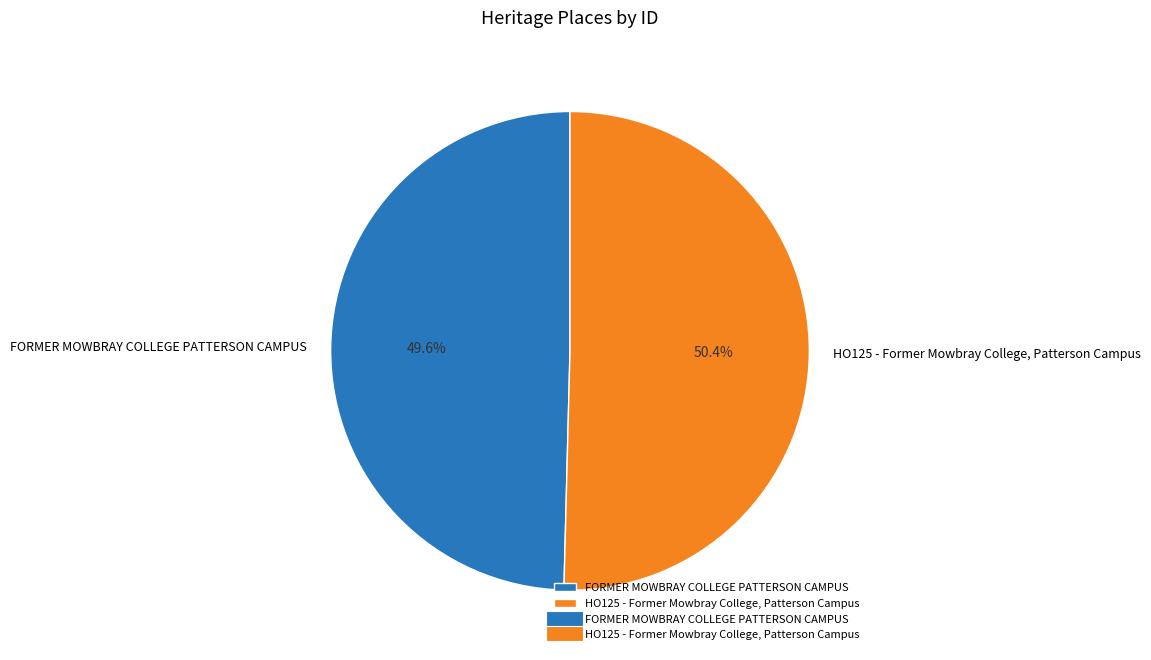

Which slice is the largest?

HO125 - Former Mowbray College, Patterson Campus